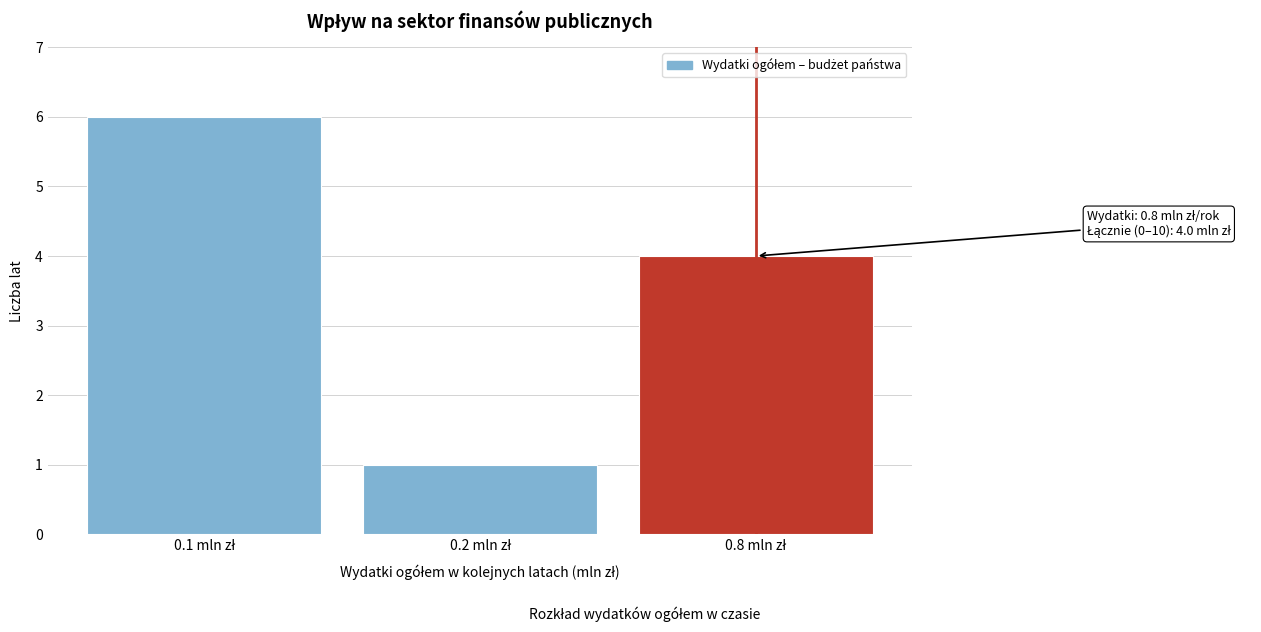

Reading left to right, transcribe all the data shown in this chart.

6	1	4